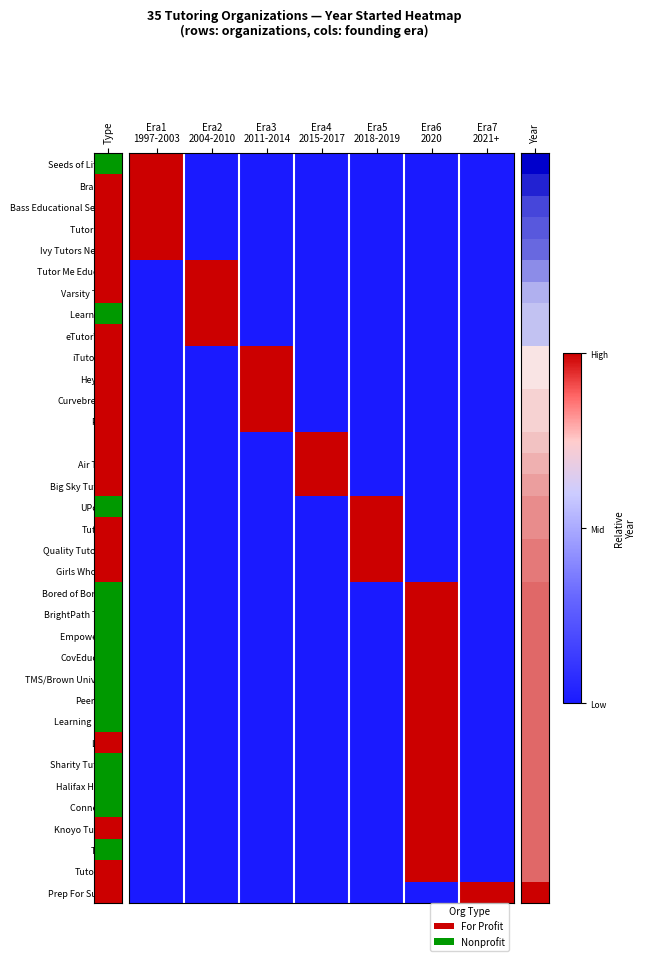

Reading left to right, extract all data points from this chart.

Seeds of Literacy: Era1
1997-2003=1	Era2
2004-2010=0	Era3
2011-2014=0	Era4
2015-2017=0	Era5
2018-2019=0	Era6
2020=0	Era7
2021+=0
Brainfuse: Era1
1997-2003=1	Era2
2004-2010=0	Era3
2011-2014=0	Era4
2015-2017=0	Era5
2018-2019=0	Era6
2020=0	Era7
2021+=0
Bass Educational Services: Era1
1997-2003=1	Era2
2004-2010=0	Era3
2011-2014=0	Era4
2015-2017=0	Era5
2018-2019=0	Era6
2020=0	Era7
2021+=0
Tutor Corps: Era1
1997-2003=1	Era2
2004-2010=0	Era3
2011-2014=0	Era4
2015-2017=0	Era5
2018-2019=0	Era6
2020=0	Era7
2021+=0
Ivy Tutors Network: Era1
1997-2003=1	Era2
2004-2010=0	Era3
2011-2014=0	Era4
2015-2017=0	Era5
2018-2019=0	Era6
2020=0	Era7
2021+=0
Tutor Me Education: Era1
1997-2003=0	Era2
2004-2010=1	Era3
2011-2014=0	Era4
2015-2017=0	Era5
2018-2019=0	Era6
2020=0	Era7
2021+=0
Varsity Tutors: Era1
1997-2003=0	Era2
2004-2010=1	Era3
2011-2014=0	Era4
2015-2017=0	Era5
2018-2019=0	Era6
2020=0	Era7
2021+=0
Learn To Be: Era1
1997-2003=0	Era2
2004-2010=1	Era3
2011-2014=0	Era4
2015-2017=0	Era5
2018-2019=0	Era6
2020=0	Era7
2021+=0
eTutorWorld: Era1
1997-2003=0	Era2
2004-2010=1	Era3
2011-2014=0	Era4
2015-2017=0	Era5
2018-2019=0	Era6
2020=0	Era7
2021+=0
iTutor.com: Era1
1997-2003=0	Era2
2004-2010=0	Era3
2011-2014=1	Era4
2015-2017=0	Era5
2018-2019=0	Era6
2020=0	Era7
2021+=0
HeyTutor: Era1
1997-2003=0	Era2
2004-2010=0	Era3
2011-2014=1	Era4
2015-2017=0	Era5
2018-2019=0	Era6
2020=0	Era7
2021+=0
Curvebreakers: Era1
1997-2003=0	Era2
2004-2010=0	Era3
2011-2014=1	Era4
2015-2017=0	Era5
2018-2019=0	Era6
2020=0	Era7
2021+=0
PAPER: Era1
1997-2003=0	Era2
2004-2010=0	Era3
2011-2014=1	Era4
2015-2017=0	Era5
2018-2019=0	Era6
2020=0	Era7
2021+=0
Knack: Era1
1997-2003=0	Era2
2004-2010=0	Era3
2011-2014=0	Era4
2015-2017=1	Era5
2018-2019=0	Era6
2020=0	Era7
2021+=0
Air Tutors: Era1
1997-2003=0	Era2
2004-2010=0	Era3
2011-2014=0	Era4
2015-2017=1	Era5
2018-2019=0	Era6
2020=0	Era7
2021+=0
Big Sky Tutoring: Era1
1997-2003=0	Era2
2004-2010=0	Era3
2011-2014=0	Era4
2015-2017=1	Era5
2018-2019=0	Era6
2020=0	Era7
2021+=0
UPchieve: Era1
1997-2003=0	Era2
2004-2010=0	Era3
2011-2014=0	Era4
2015-2017=0	Era5
2018-2019=1	Era6
2020=0	Era7
2021+=0
Tutopiya: Era1
1997-2003=0	Era2
2004-2010=0	Era3
2011-2014=0	Era4
2015-2017=0	Era5
2018-2019=1	Era6
2020=0	Era7
2021+=0
Quality Tutors Intl: Era1
1997-2003=0	Era2
2004-2010=0	Era3
2011-2014=0	Era4
2015-2017=0	Era5
2018-2019=1	Era6
2020=0	Era7
2021+=0
Girls Who Math: Era1
1997-2003=0	Era2
2004-2010=0	Era3
2011-2014=0	Era4
2015-2017=0	Era5
2018-2019=1	Era6
2020=0	Era7
2021+=0
Bored of Boredom: Era1
1997-2003=0	Era2
2004-2010=0	Era3
2011-2014=0	Era4
2015-2017=0	Era5
2018-2019=0	Era6
2020=1	Era7
2021+=0
BrightPath Tutors: Era1
1997-2003=0	Era2
2004-2010=0	Era3
2011-2014=0	Era4
2015-2017=0	Era5
2018-2019=0	Era6
2020=1	Era7
2021+=0
Empower CNY: Era1
1997-2003=0	Era2
2004-2010=0	Era3
2011-2014=0	Era4
2015-2017=0	Era5
2018-2019=0	Era6
2020=1	Era7
2021+=0
CovEducation: Era1
1997-2003=0	Era2
2004-2010=0	Era3
2011-2014=0	Era4
2015-2017=0	Era5
2018-2019=0	Era6
2020=1	Era7
2021+=0
TMS/Brown University: Era1
1997-2003=0	Era2
2004-2010=0	Era3
2011-2014=0	Era4
2015-2017=0	Era5
2018-2019=0	Era6
2020=1	Era7
2021+=0
PeerGuide: Era1
1997-2003=0	Era2
2004-2010=0	Era3
2011-2014=0	Era4
2015-2017=0	Era5
2018-2019=0	Era6
2020=1	Era7
2021+=0
Learning Lodge: Era1
1997-2003=0	Era2
2004-2010=0	Era3
2011-2014=0	Era4
2015-2017=0	Era5
2018-2019=0	Era6
2020=1	Era7
2021+=0
Littera: Era1
1997-2003=0	Era2
2004-2010=0	Era3
2011-2014=0	Era4
2015-2017=0	Era5
2018-2019=0	Era6
2020=1	Era7
2021+=0
Sharity Tutoring: Era1
1997-2003=0	Era2
2004-2010=0	Era3
2011-2014=0	Era4
2015-2017=0	Era5
2018-2019=0	Era6
2020=1	Era7
2021+=0
Halifax Helpers: Era1
1997-2003=0	Era2
2004-2010=0	Era3
2011-2014=0	Era4
2015-2017=0	Era5
2018-2019=0	Era6
2020=1	Era7
2021+=0
Connect Me: Era1
1997-2003=0	Era2
2004-2010=0	Era3
2011-2014=0	Era4
2015-2017=0	Era5
2018-2019=0	Era6
2020=1	Era7
2021+=0
Knoyo Tutoring: Era1
1997-2003=0	Era2
2004-2010=0	Era3
2011-2014=0	Era4
2015-2017=0	Era5
2018-2019=0	Era6
2020=1	Era7
2021+=0
TutorX: Era1
1997-2003=0	Era2
2004-2010=0	Era3
2011-2014=0	Era4
2015-2017=0	Era5
2018-2019=0	Era6
2020=1	Era7
2021+=0
Tutor.com: Era1
1997-2003=0	Era2
2004-2010=0	Era3
2011-2014=0	Era4
2015-2017=0	Era5
2018-2019=0	Era6
2020=1	Era7
2021+=0
Prep For Success: Era1
1997-2003=0	Era2
2004-2010=0	Era3
2011-2014=0	Era4
2015-2017=0	Era5
2018-2019=0	Era6
2020=0	Era7
2021+=1